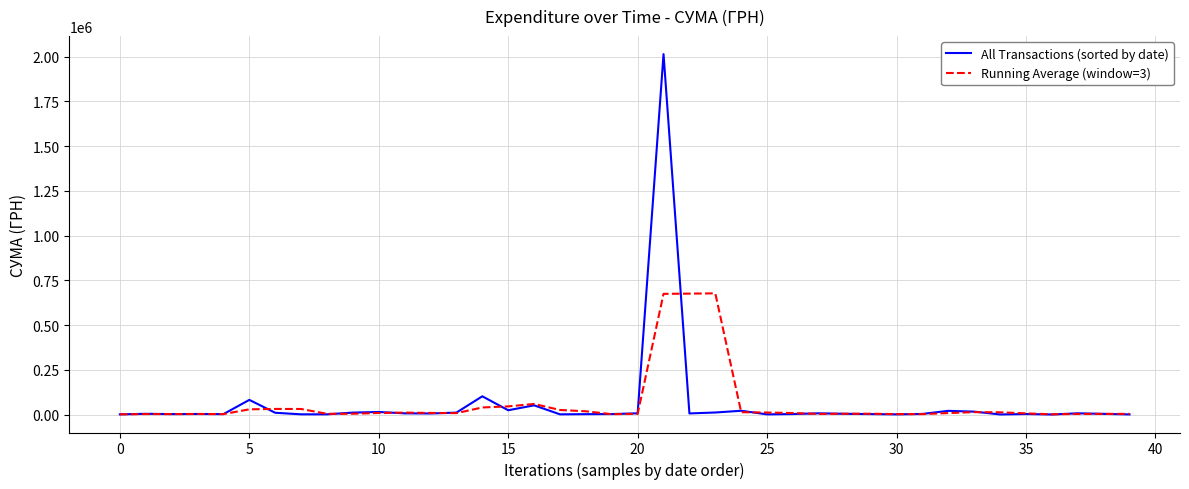

What is the maximum value shown in the chart?

2013297.8